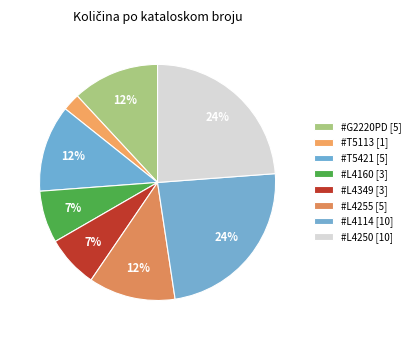

Is there a majority slice in this chart?

No